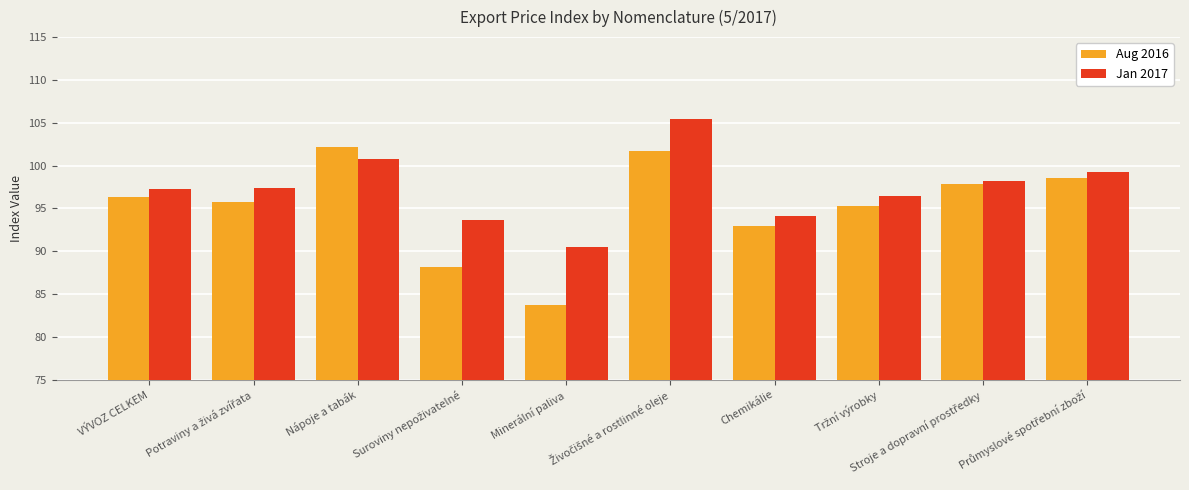

What is the lowest value of the Aug 2016 series?

83.7